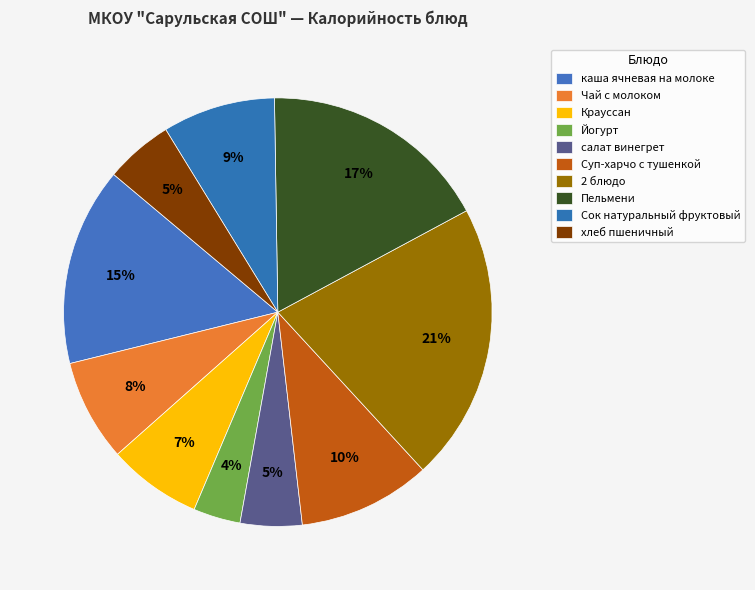

Count the number of slices in the pie.

10